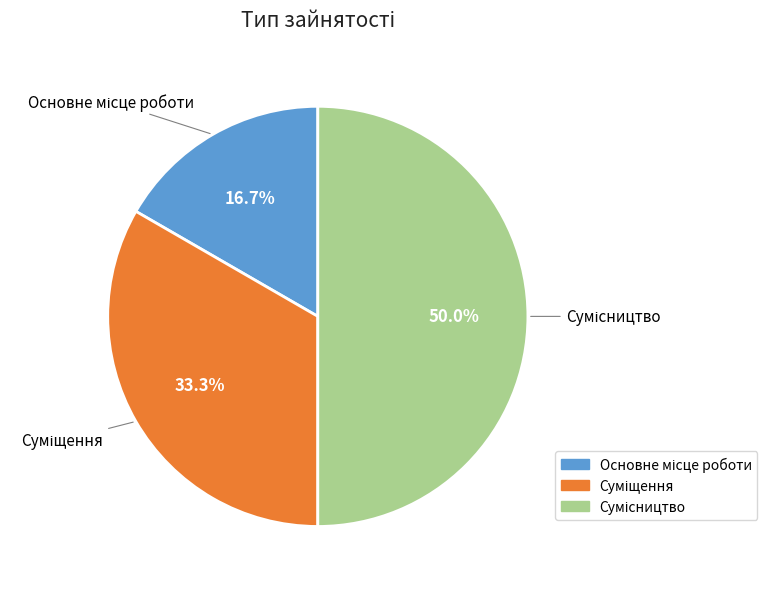

Which slice is the largest?

Сумісництво